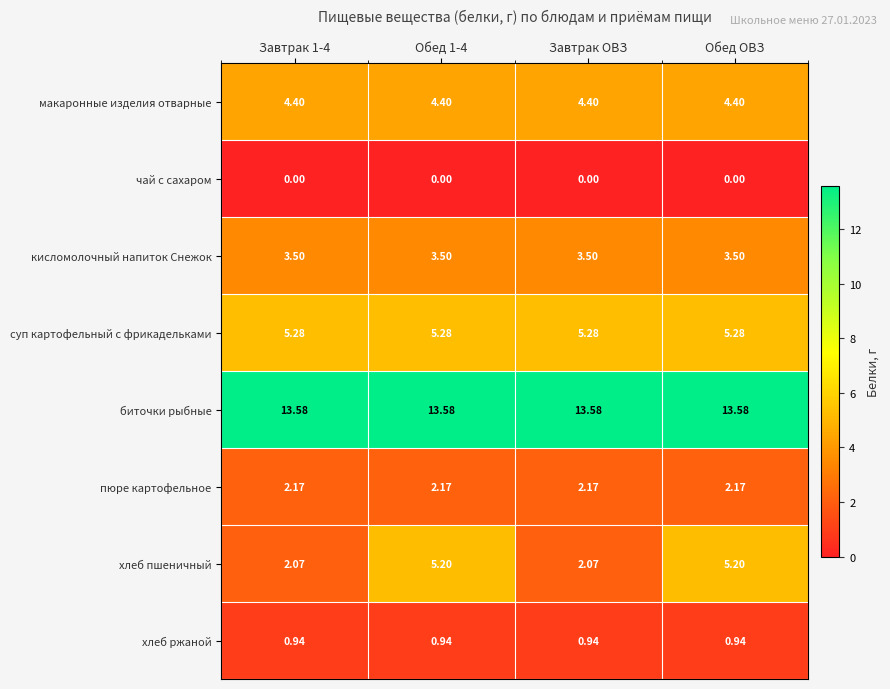

List the series in order of their peak value, highest first.

биточки рыбные, суп картофельный с фрикадельками, хлеб пшеничный, макаронные изделия отварные, кисломолочный напиток Снежок, пюре картофельное, хлеб ржаной, чай с сахаром